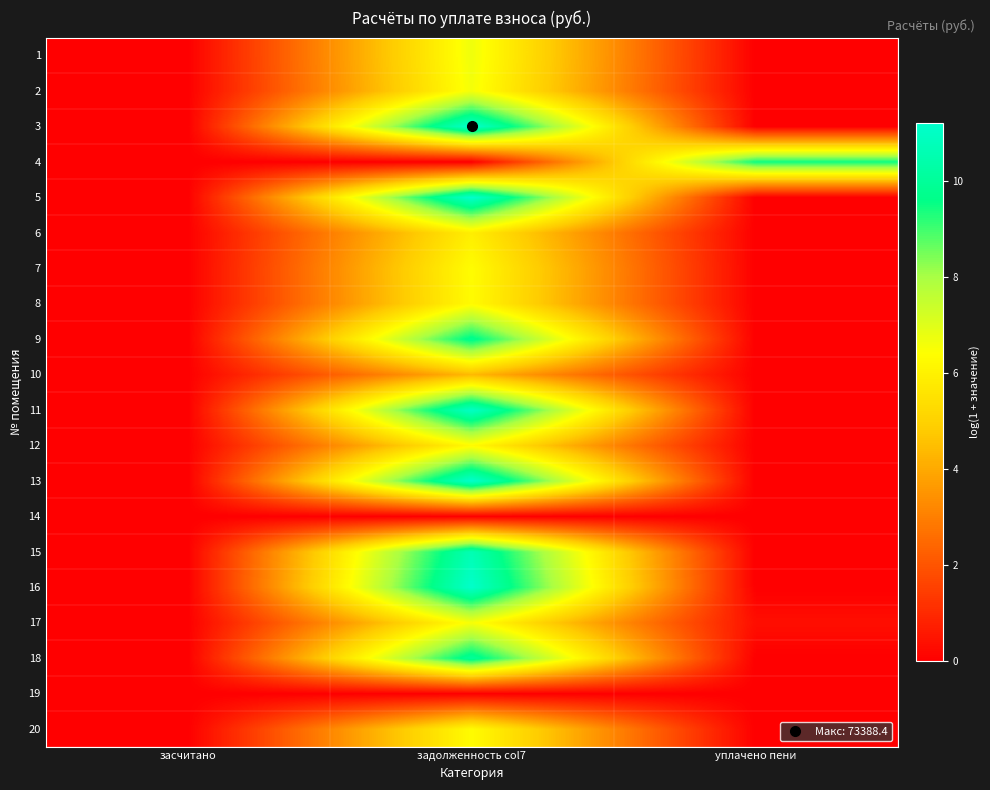

Reading left to right, list all the values displayed in this chart.

1: засчитано=0.0	задолженность col7=6.7	уплачено пени=0.0
2: засчитано=0.0	задолженность col7=6.6	уплачено пени=0.0
3: засчитано=0.0	задолженность col7=11.2	уплачено пени=0.0
4: засчитано=0.0	задолженность col7=0.0	уплачено пени=9.5
5: засчитано=0.0	задолженность col7=11.2	уплачено пени=0.0
6: засчитано=0.0	задолженность col7=5.9	уплачено пени=0.0
7: засчитано=0.0	задолженность col7=6.3	уплачено пени=0.0
8: засчитано=0.0	задолженность col7=6.3	уплачено пени=0.0
9: засчитано=0.0	задолженность col7=9.8	уплачено пени=0.0
10: засчитано=0.0	задолженность col7=4.4	уплачено пени=0.0
11: засчитано=0.0	задолженность col7=11.0	уплачено пени=0.0
12: засчитано=0.0	задолженность col7=6.3	уплачено пени=0.0
13: засчитано=0.0	задолженность col7=11.2	уплачено пени=0.0
14: засчитано=0.0	задолженность col7=0.0	уплачено пени=0.0
15: засчитано=0.0	задолженность col7=10.6	уплачено пени=0.0
16: засчитано=0.0	задолженность col7=11.2	уплачено пени=0.0
17: засчитано=0.0	задолженность col7=6.6	уплачено пени=0.4
18: засчитано=0.0	задолженность col7=10.0	уплачено пени=0.0
19: засчитано=0.0	задолженность col7=0.0	уплачено пени=0.0
20: засчитано=0.0	задолженность col7=6.3	уплачено пени=0.0